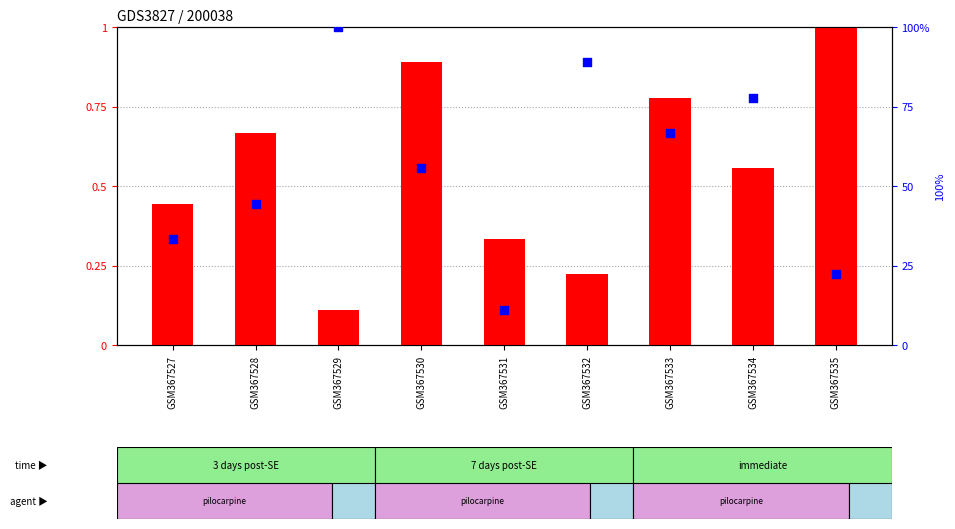

What are all the series names shown in the legend?

transformed count, percentile rank within the sample